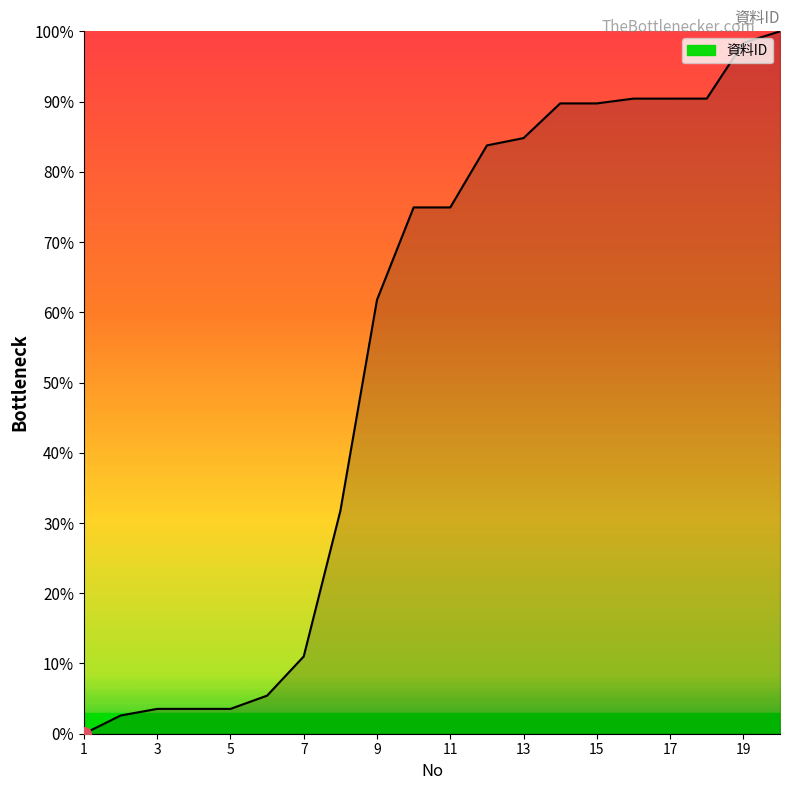

What is the greatest value displayed?

100.0